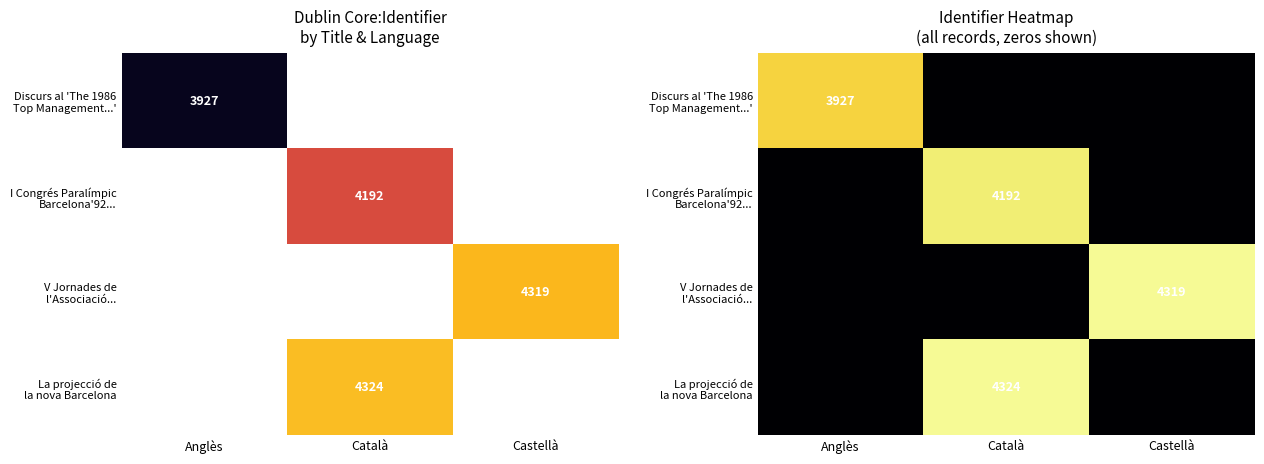

Which series has the largest total across all categories?

La projecció de la nova Barcelona